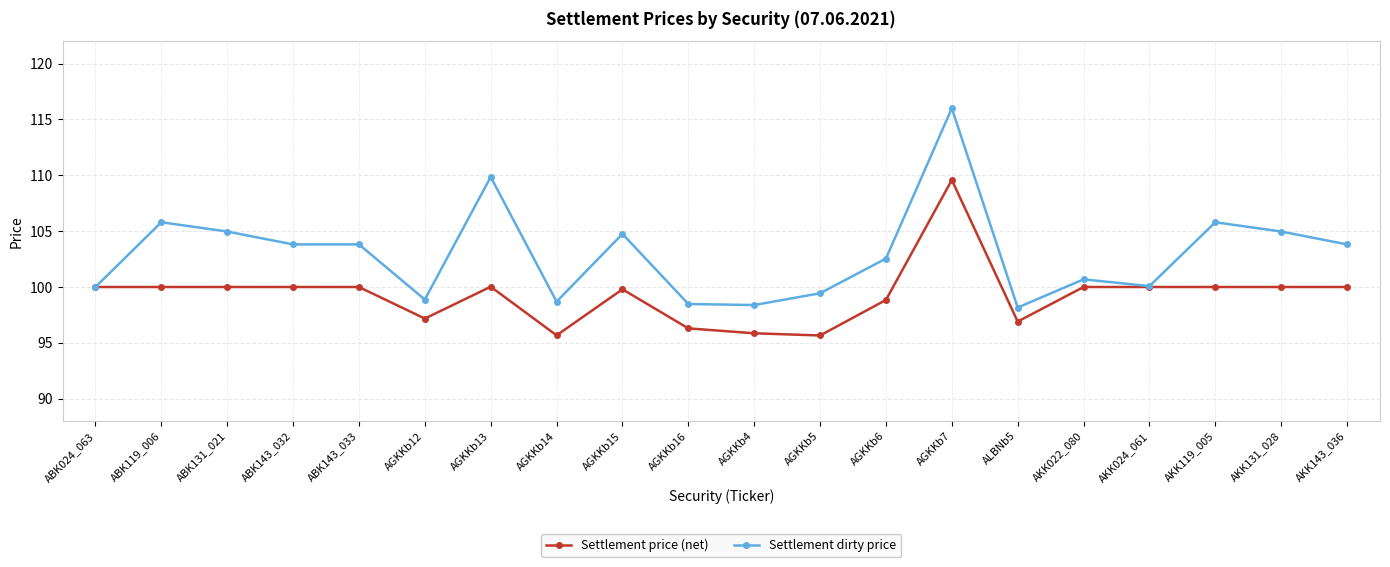

What is the approximate value of Settlement dirty price at AGKKb12?

98.9